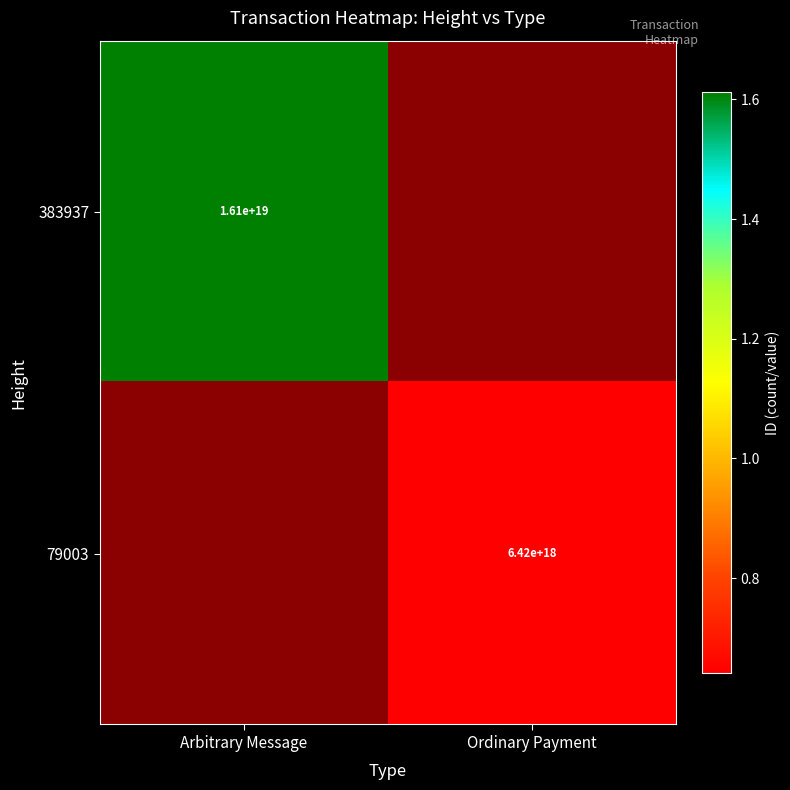

True or false: 383937 has a value of 16100000000000000000 at Arbitrary Message.

True